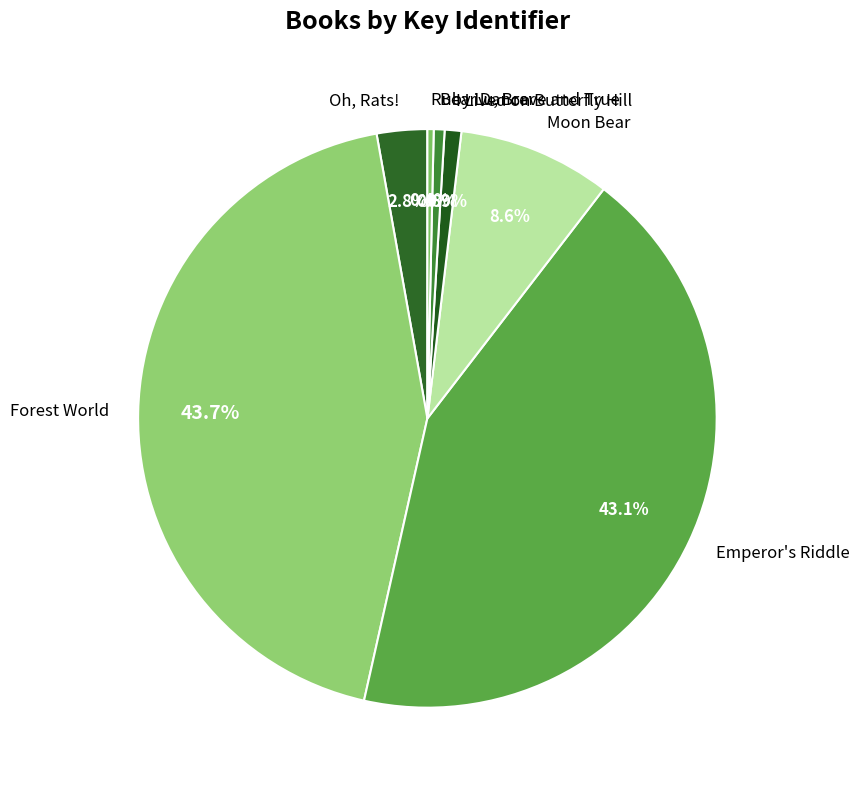

What percentage is NOT represented by Ruby Lu, Brave and True?

99.6%